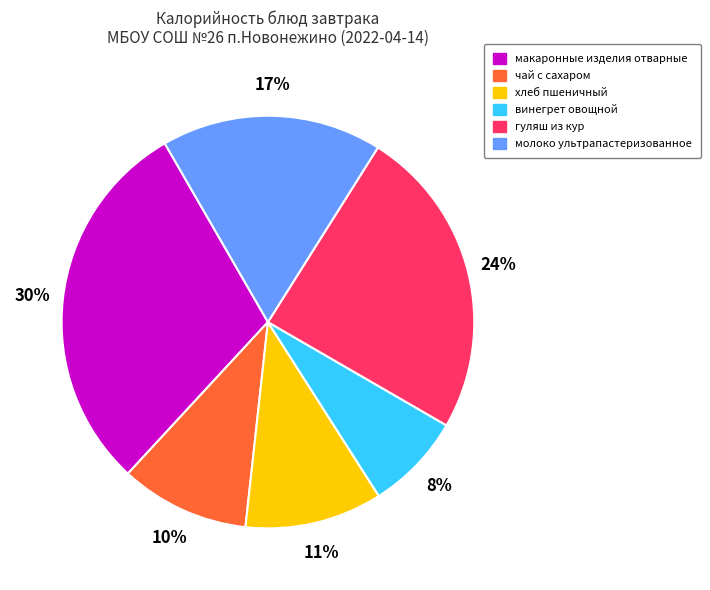

How many slices are in this pie chart?

6